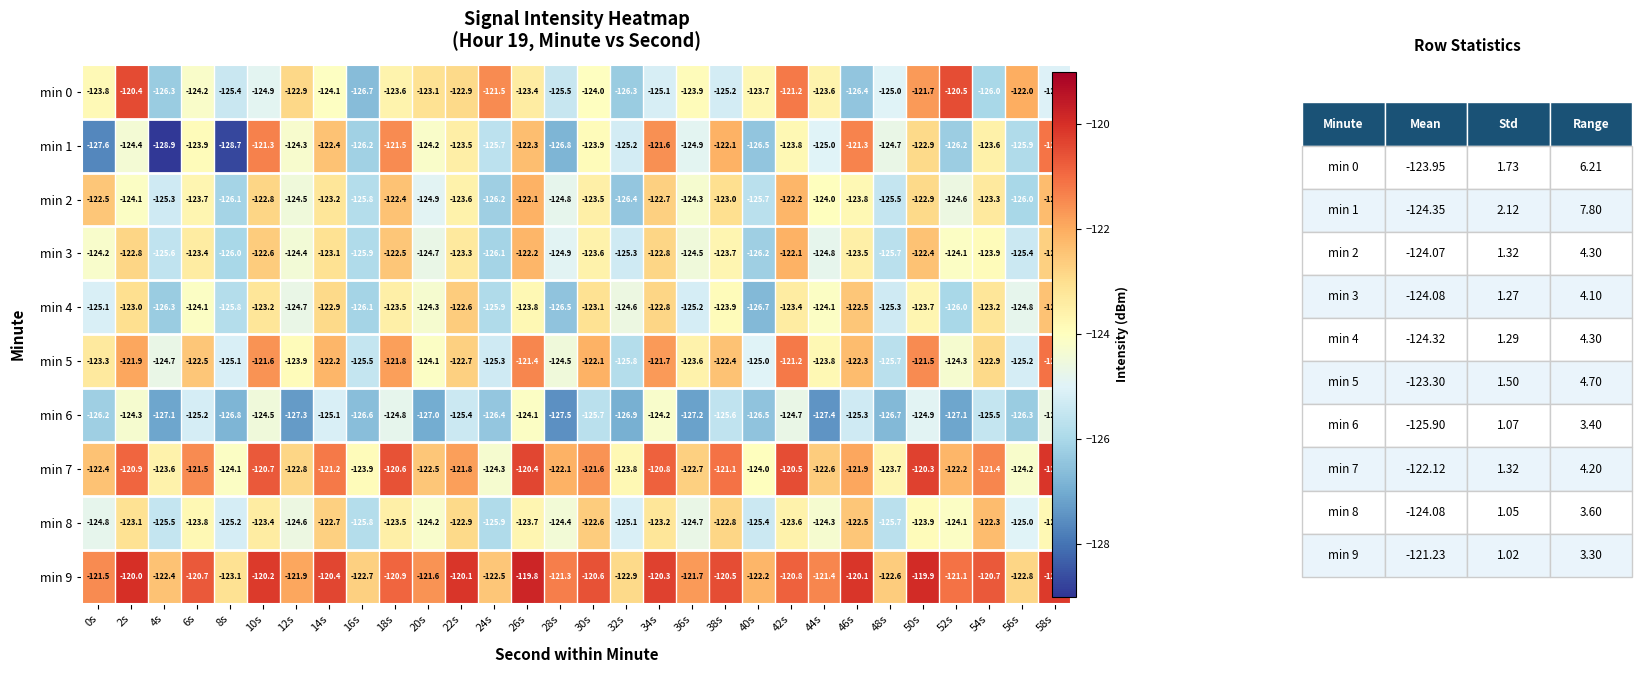

How many data points does each series have?

30